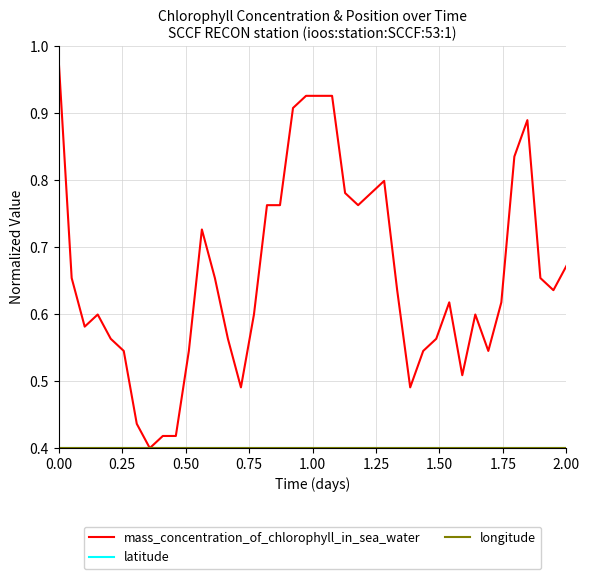

What is the lowest value of the latitude series?

0.4